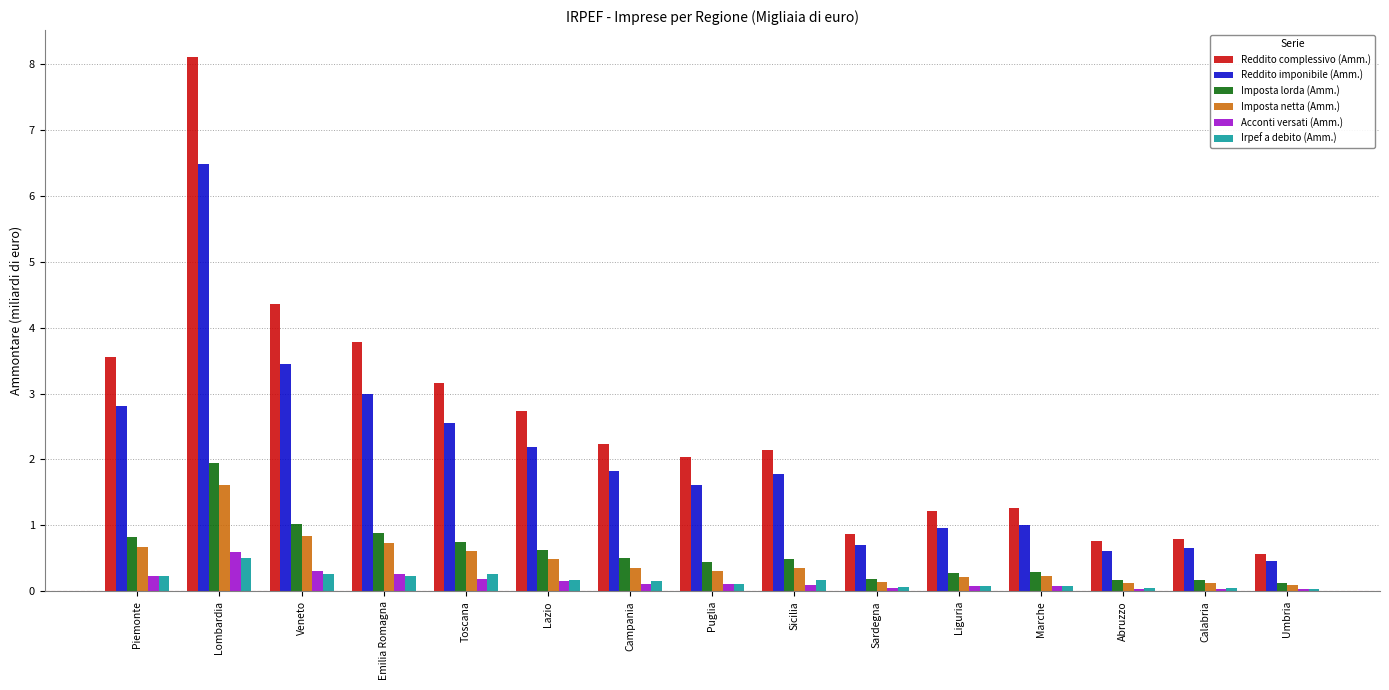

What is the highest value of the Acconti versati (Amm.) series?

0.6